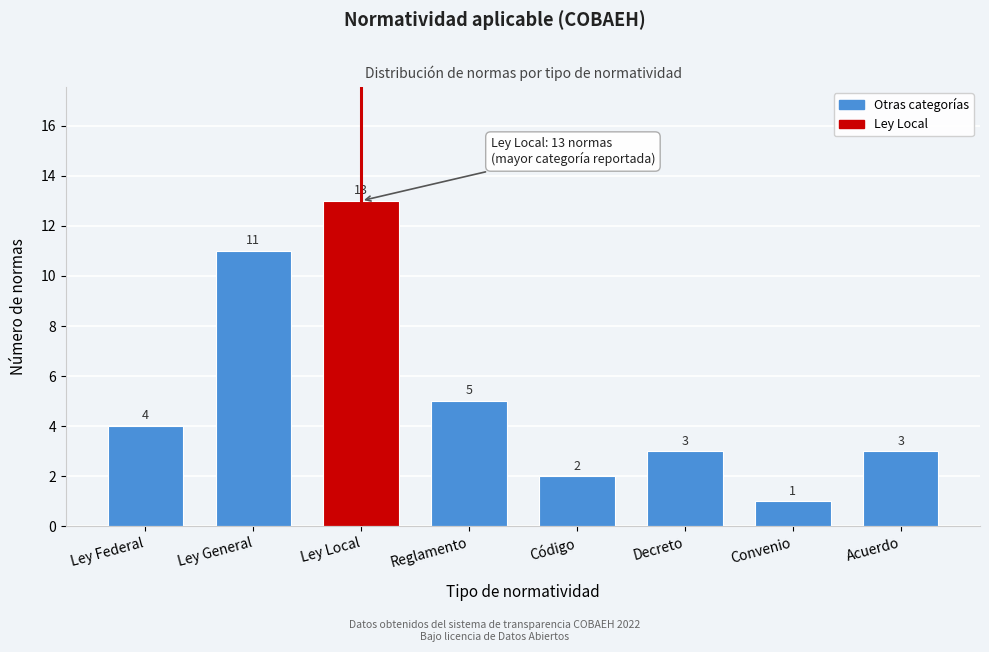

Reading left to right, transcribe all the data shown in this chart.

4	11	13	5	2	3	1	3